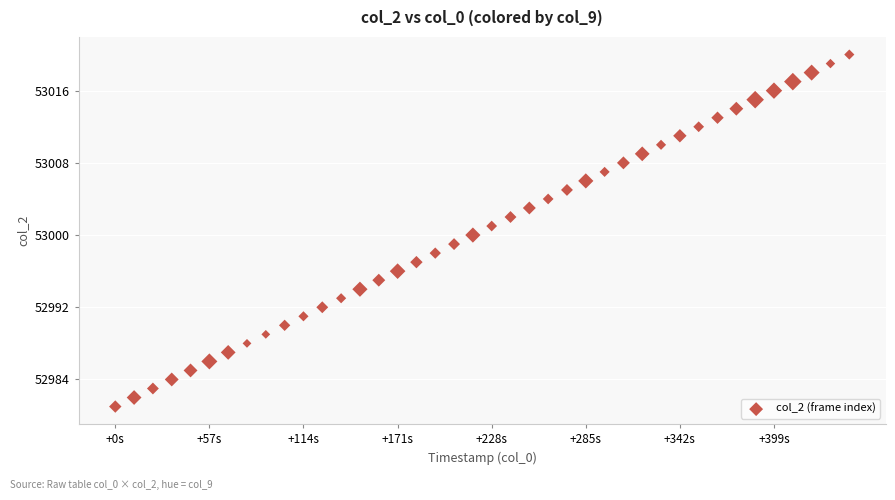

What is the range of Y values (max minus min)?

39